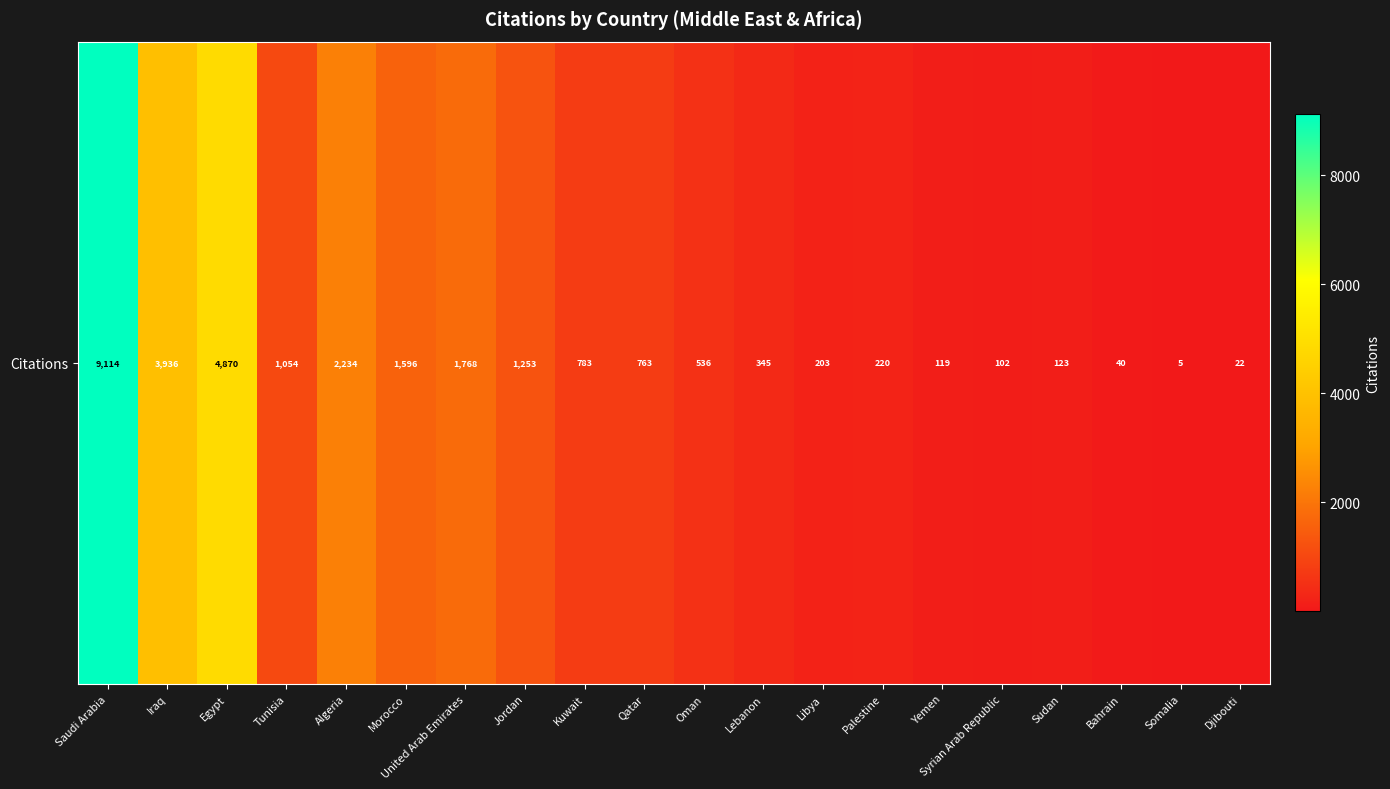

The chart shows a value of 507 at Kuwait. True or false?

False